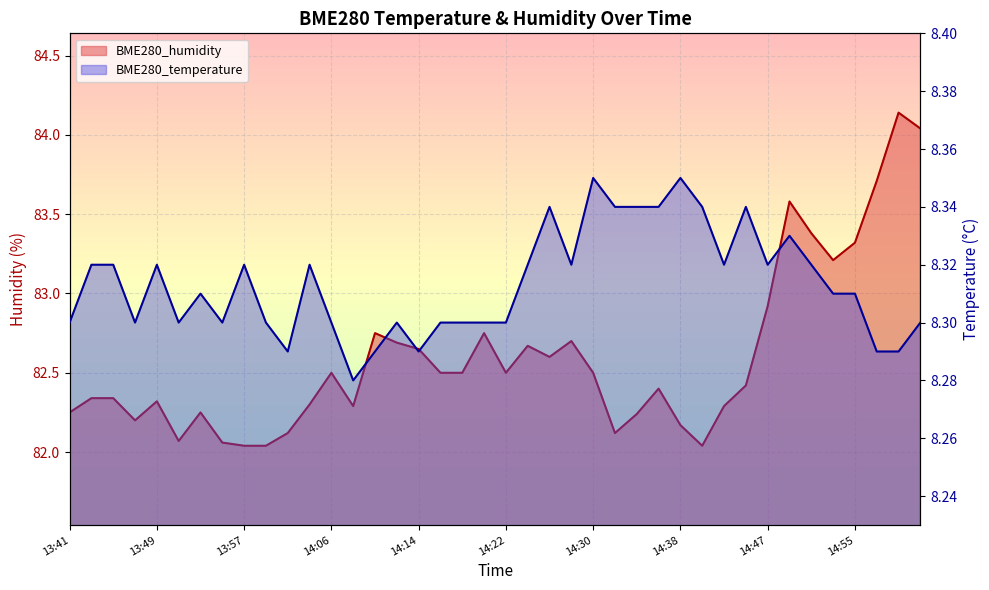

Which category has the lowest value in the BME280_humidity series?

13:57